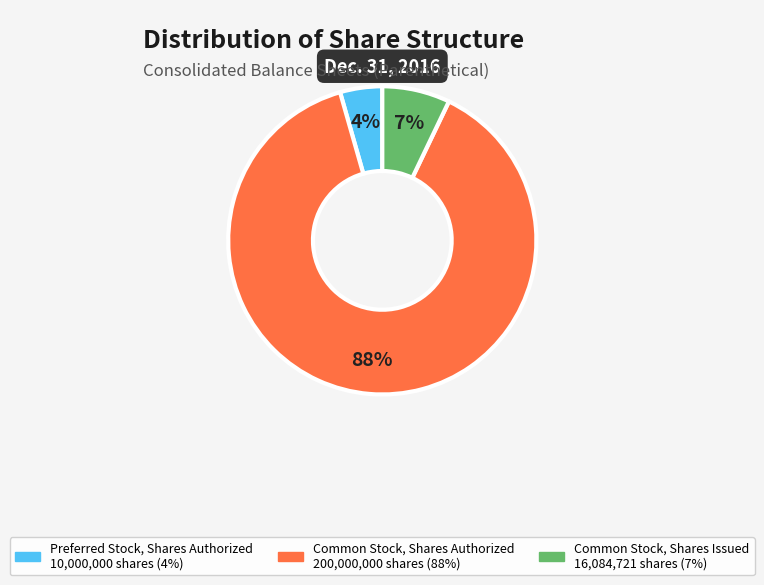

What is the smallest slice in the pie chart?

Preferred Stock, Shares Authorized